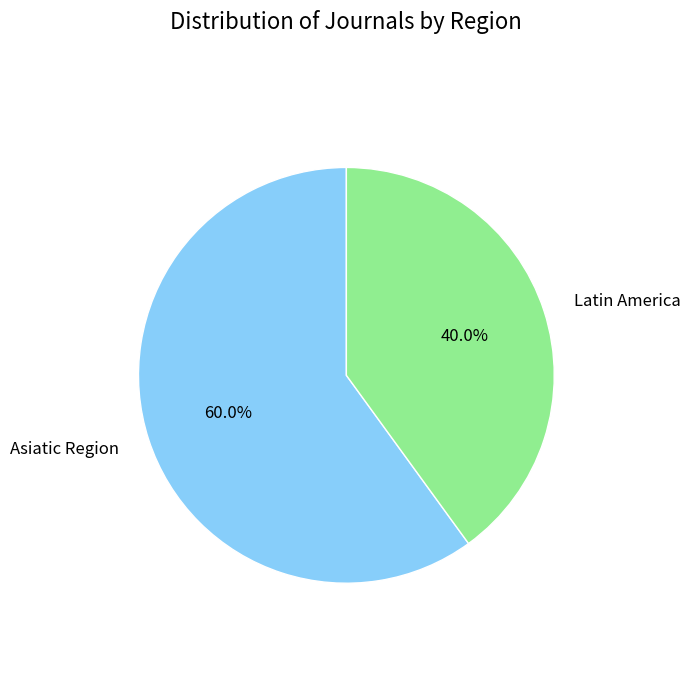

What is the largest slice in the pie chart?

Asiatic Region